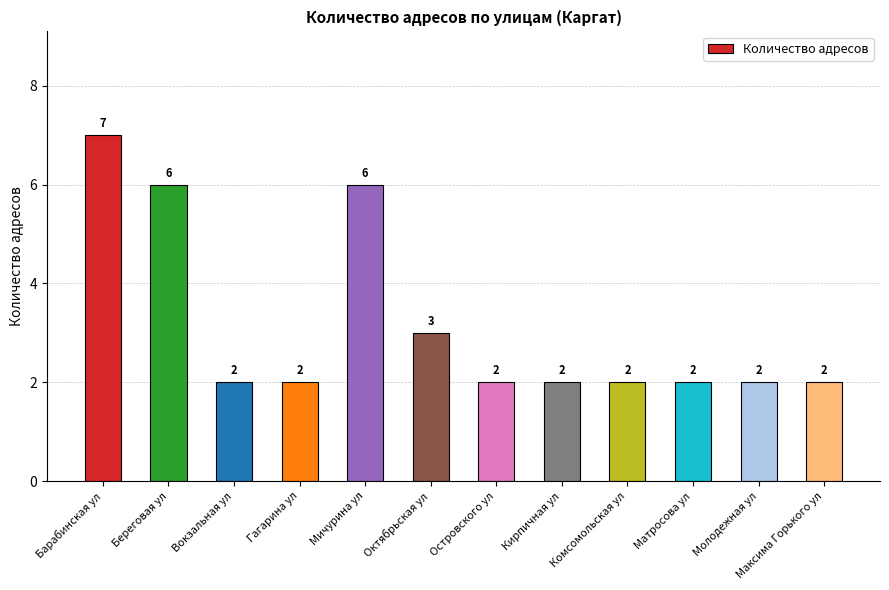

Is it true that the value at Островского ул is 2?

True